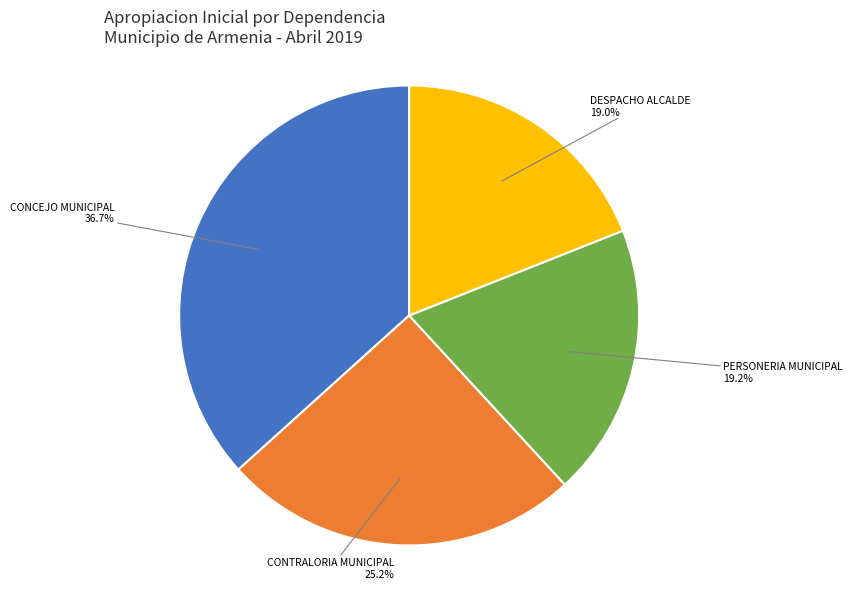

To the nearest percent, what is the difference between the largest and smallest slice percentages?

18%